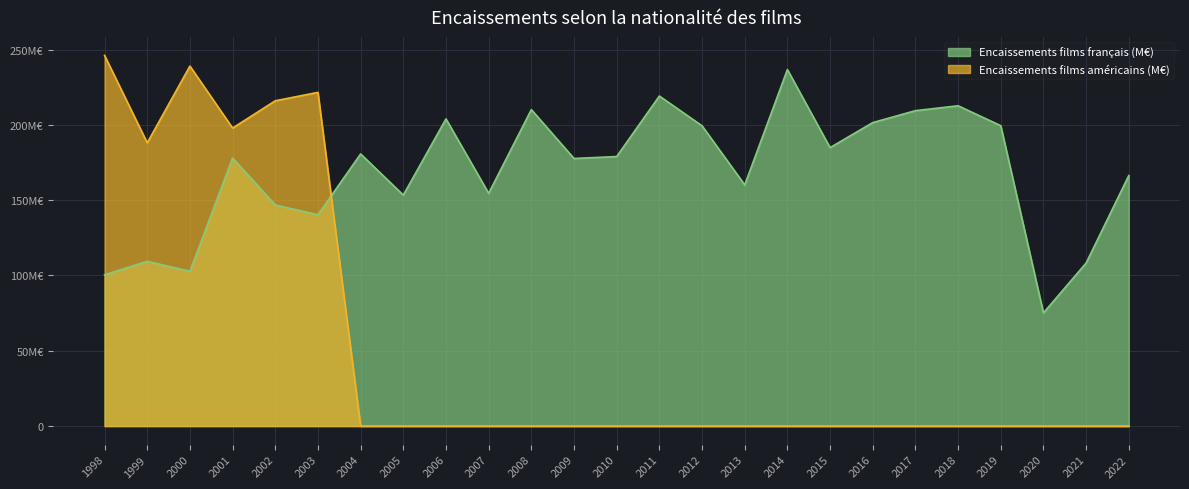

How many lines are shown in the chart?

2